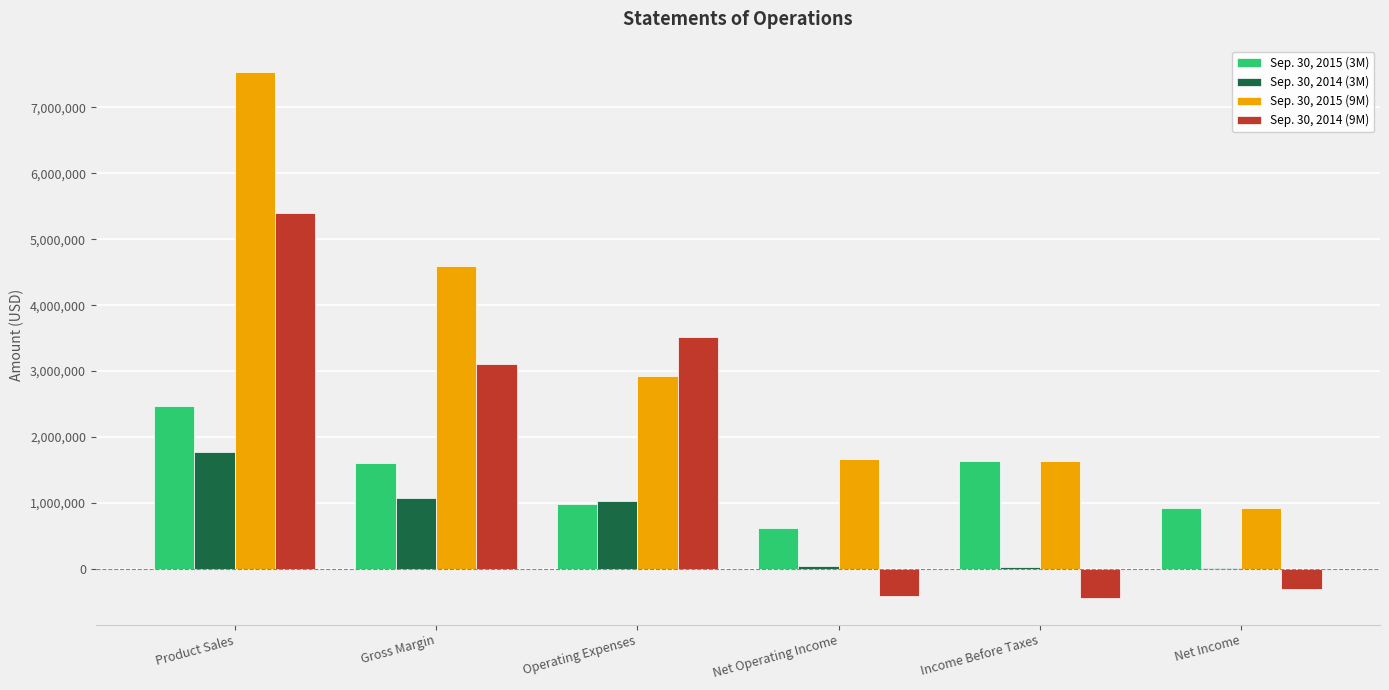

Which series changed the most between Gross Margin and Operating Expenses?

Sep. 30, 2015 (9M)